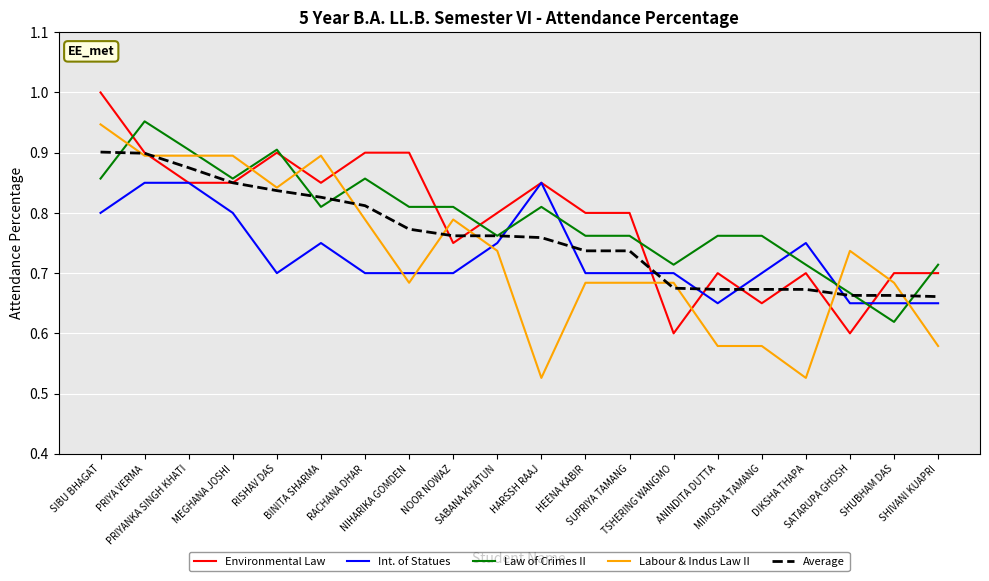

True or false: Labour & Indus Law II and Int. of Statues cross at least once.

True